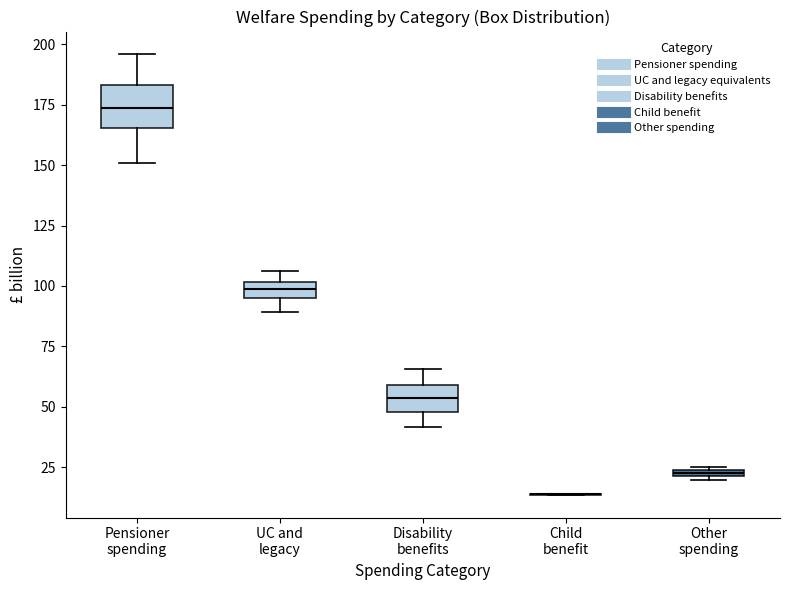

Which box is the tallest, from its lower edge to its upper edge?

Pensioner spending